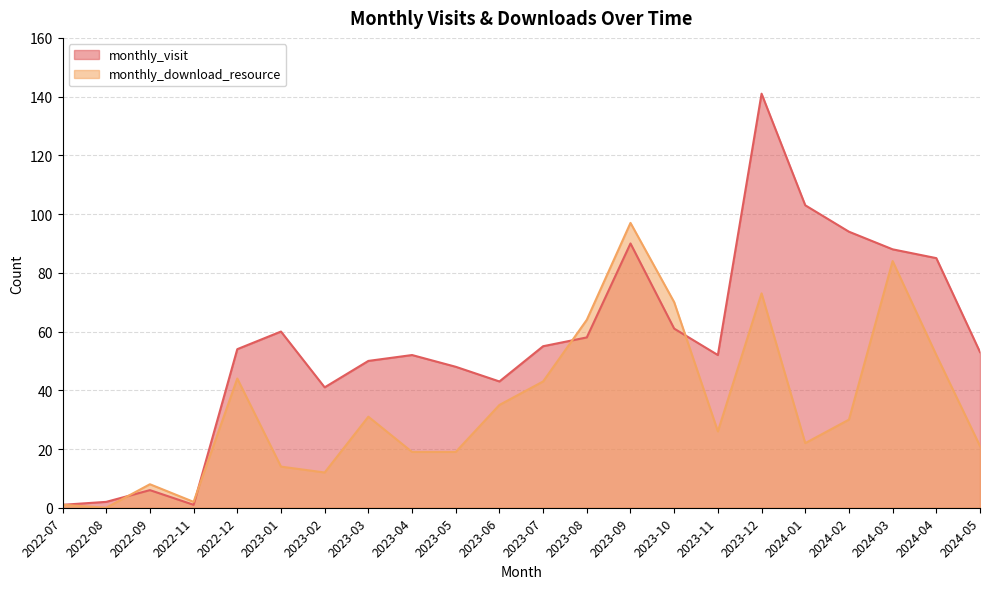

Is it true that monthly_visit equals 103 at 2024-01?

True